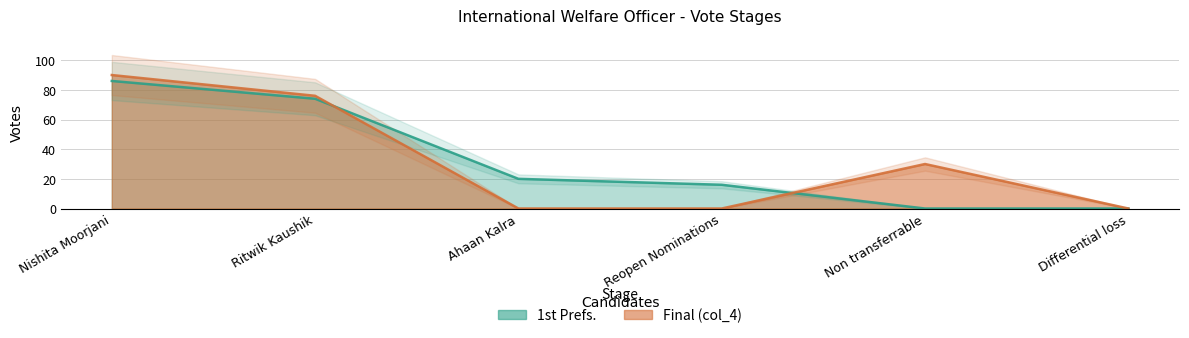

What is the label of the 1st point from the right?

Differential loss